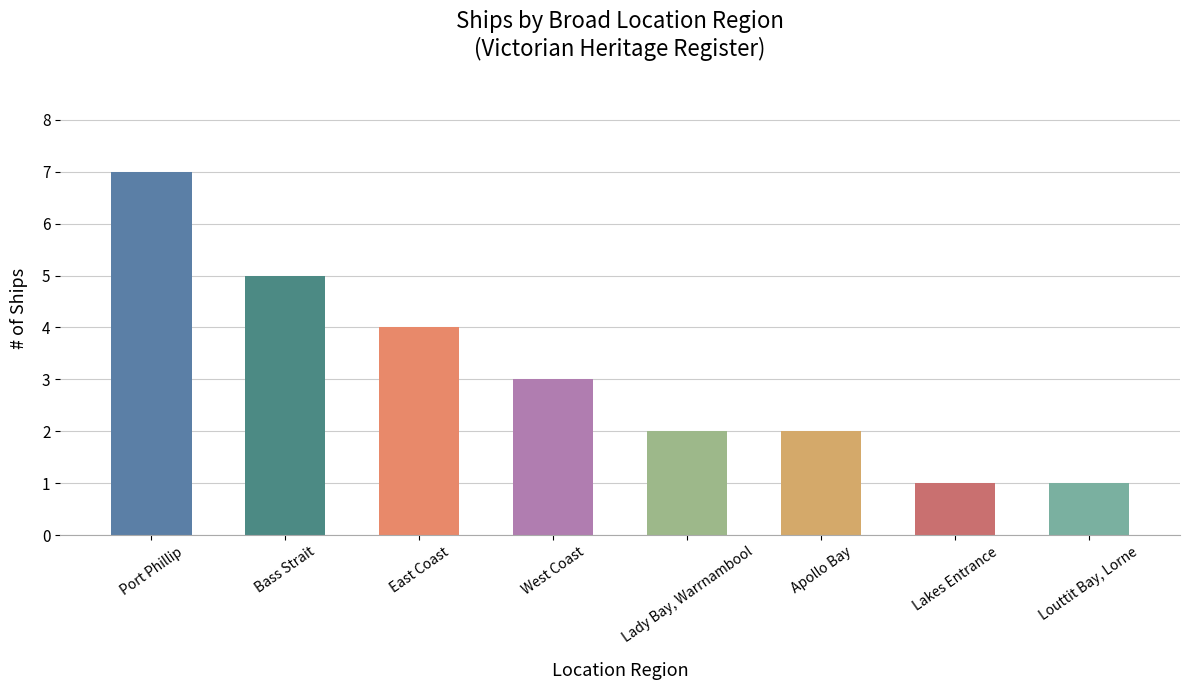

What is the value of the 4th bar from the left?

3